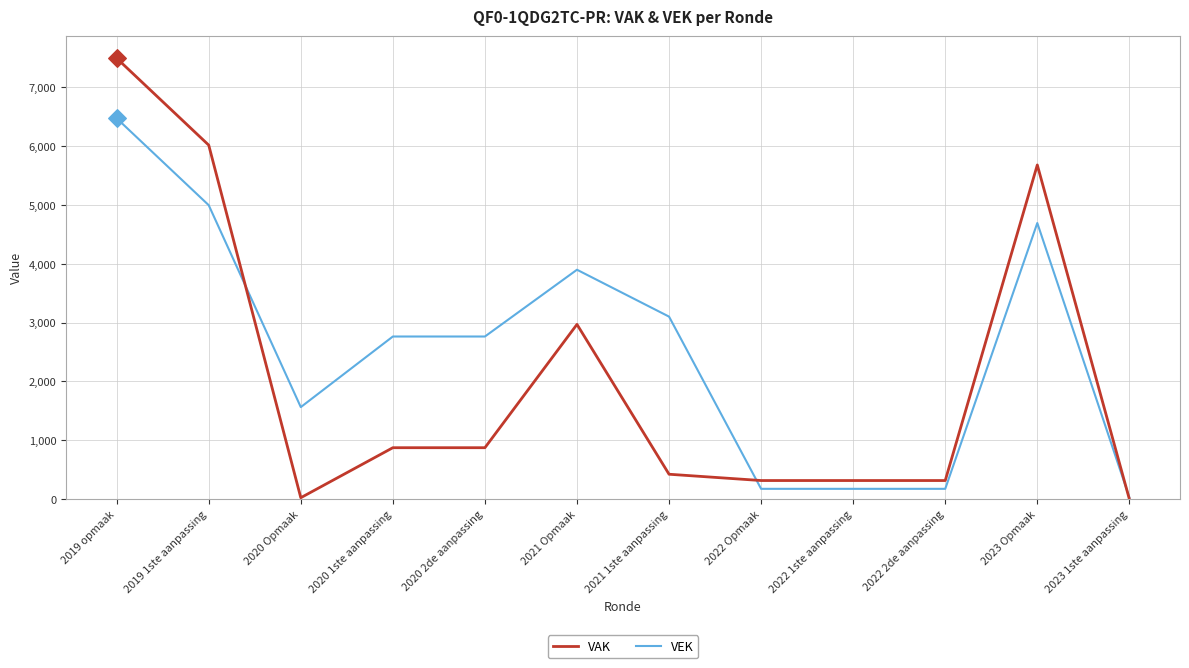

Which series has the largest total across all categories?

VEK